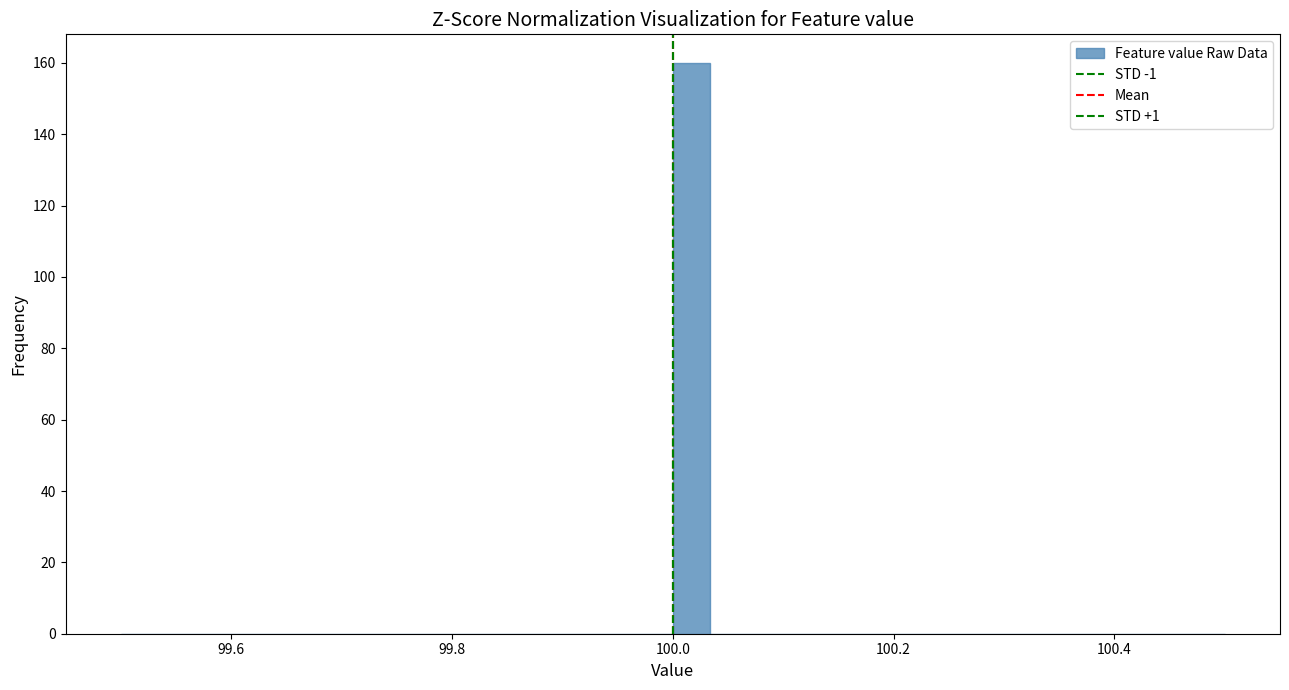

Around what value on the x-axis is the tallest bar? Give the approximate position of its centre, as read against the axis.

100.02